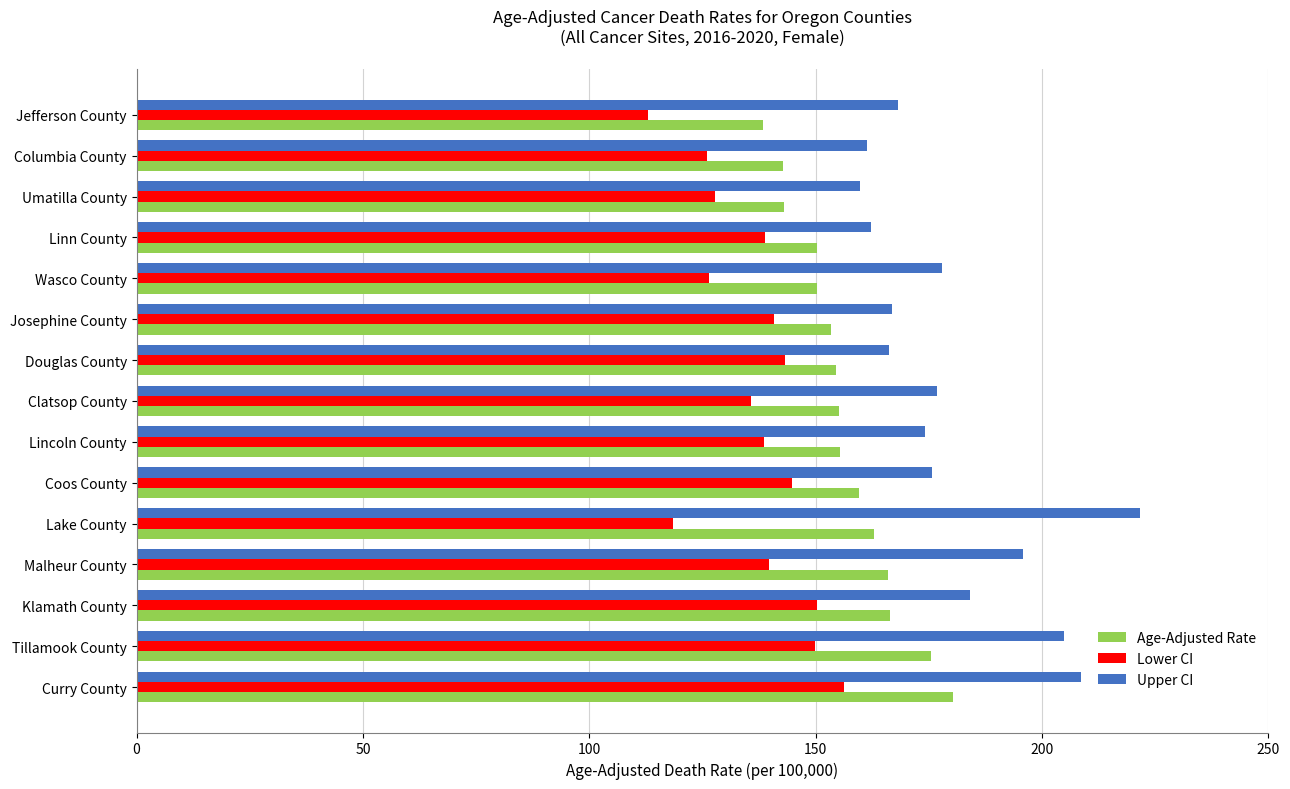

What is the highest value of the Upper CI series?

221.6